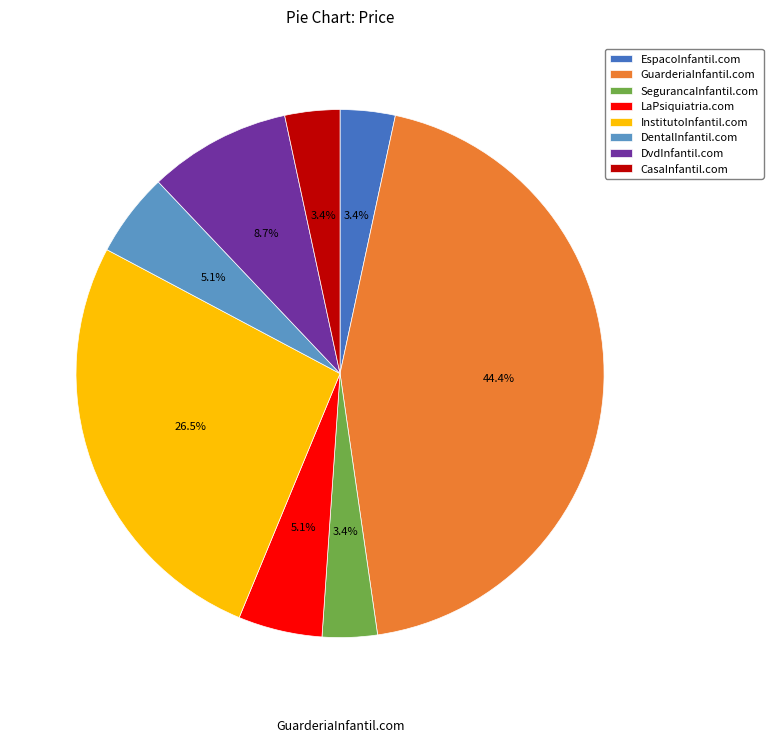

What is the ratio of the value at InstitutoInfantil.com to the value at DvdInfantil.com?

3.0